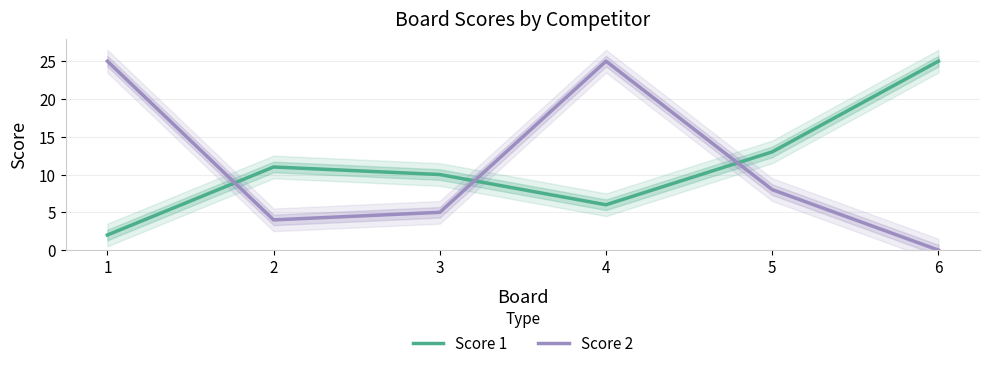

Where do Score 2 and Score 1 first cross each other?

1 and 2